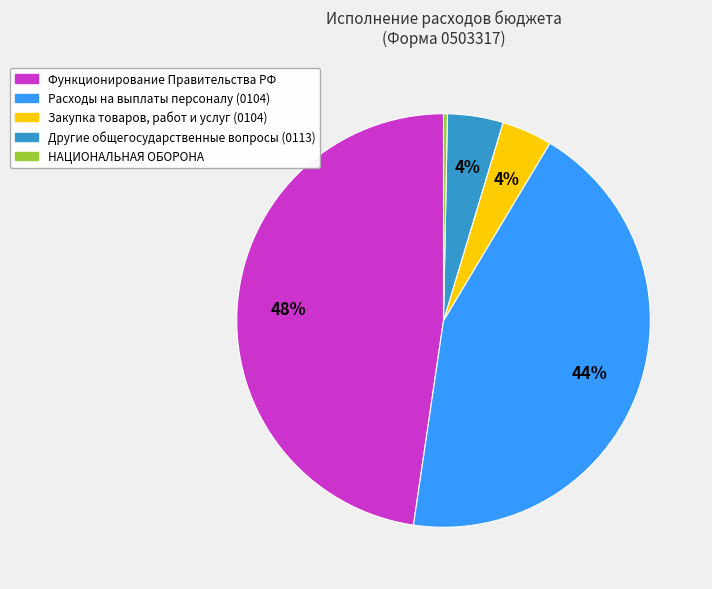

How many slices are in this pie chart?

5